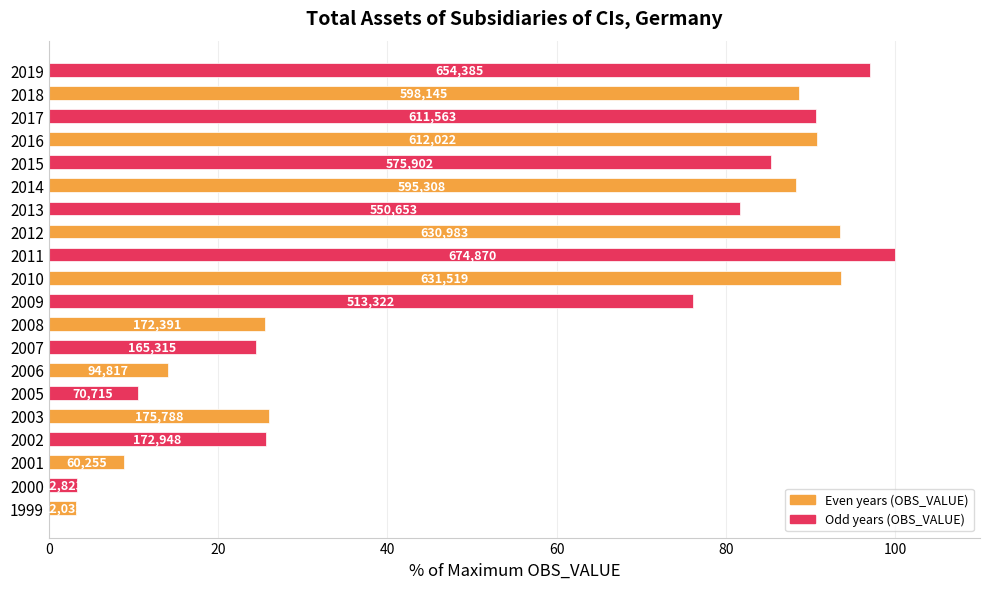

Does the chart contain stacked bars?

No